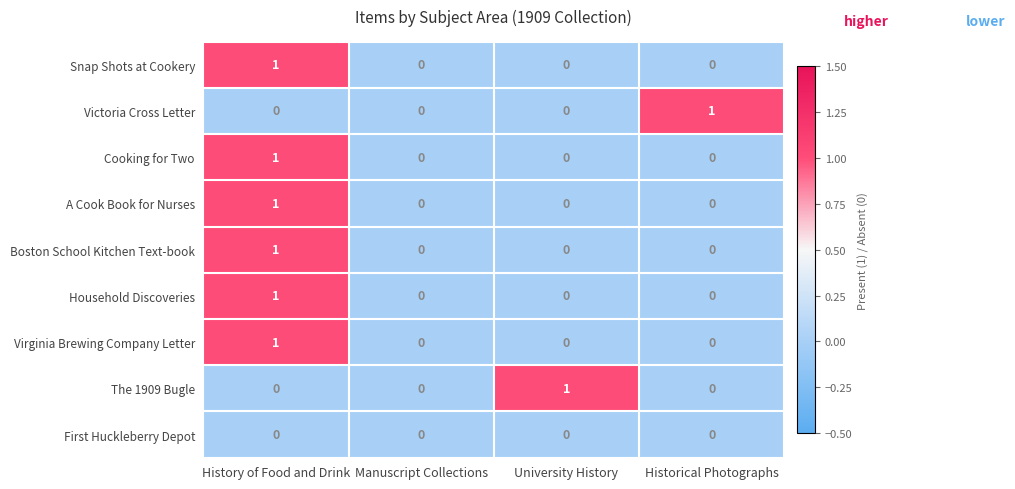

Which series changed the most between Manuscript Collections and University History?

The 1909 Bugle